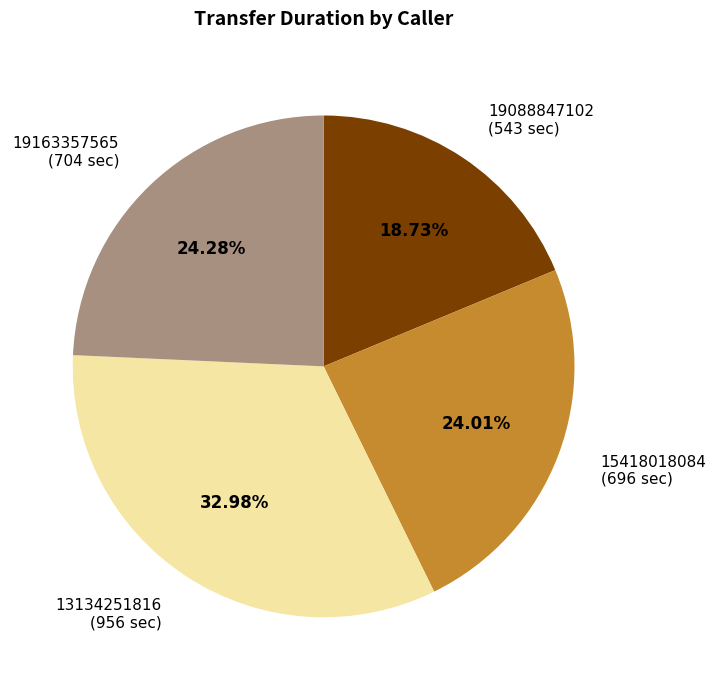

How much of the chart is everything except 13134251816?

67.0%